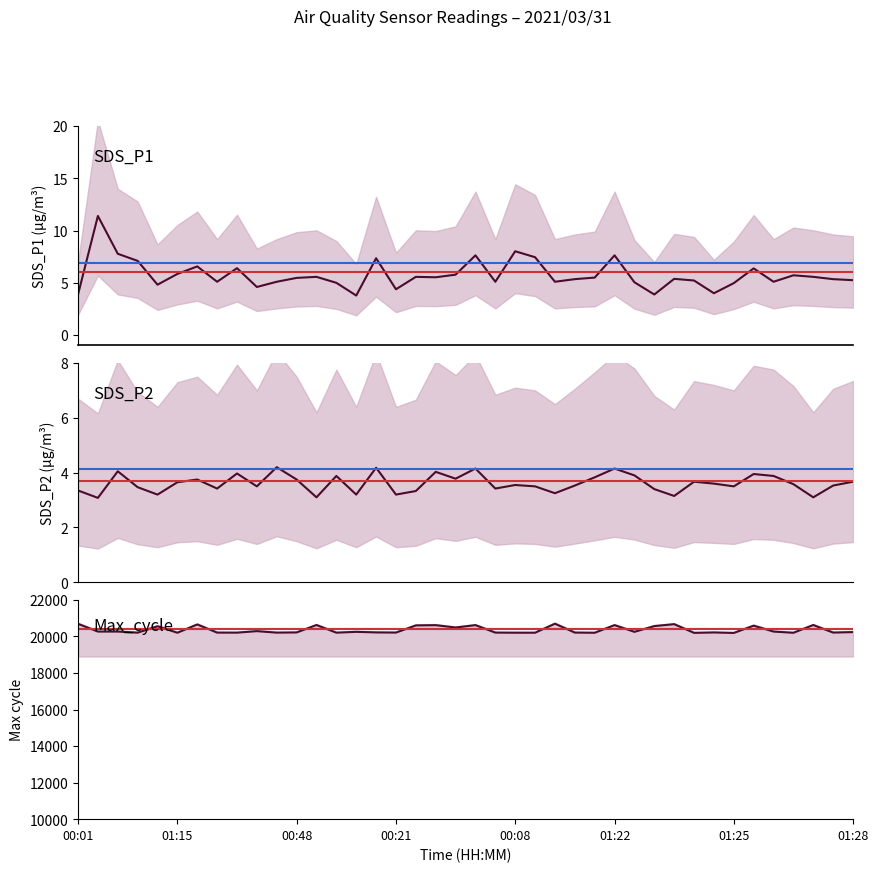

True or false: Max_cycle and SDS_P1 intersect in this chart.

False